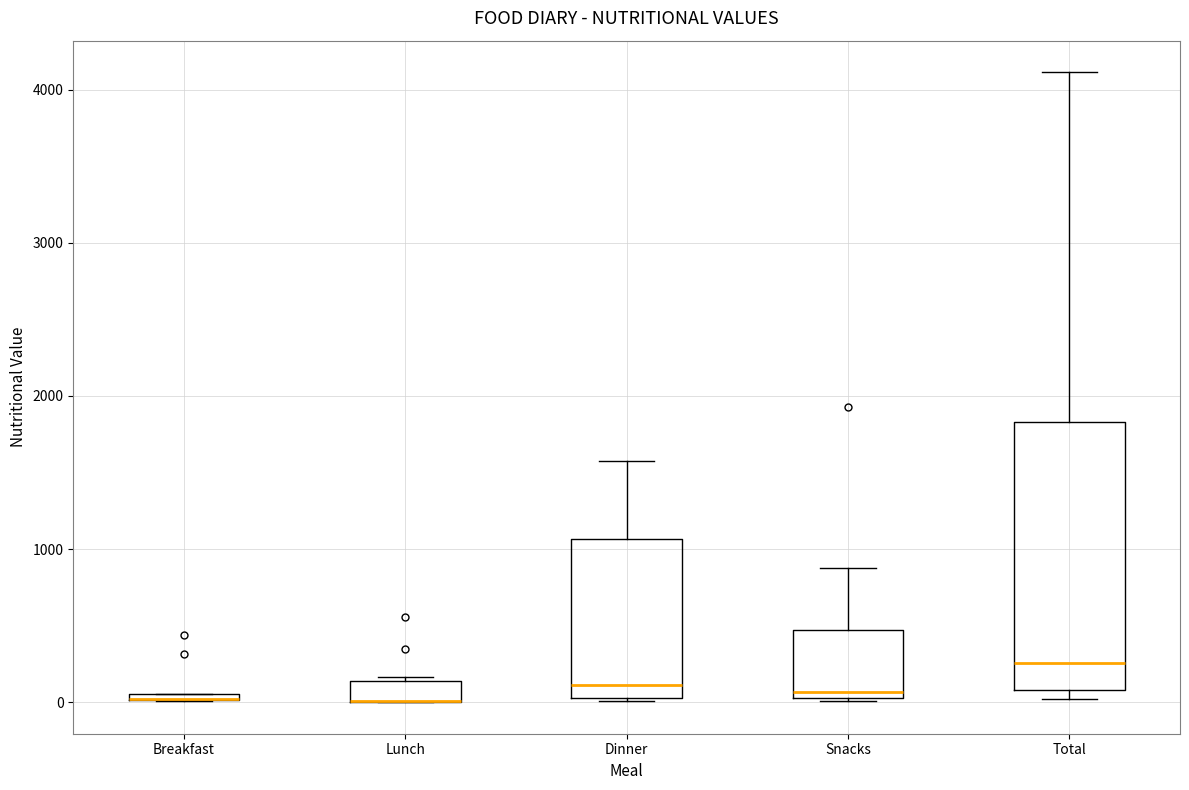

Which box is the tallest, from its lower edge to its upper edge?

Total